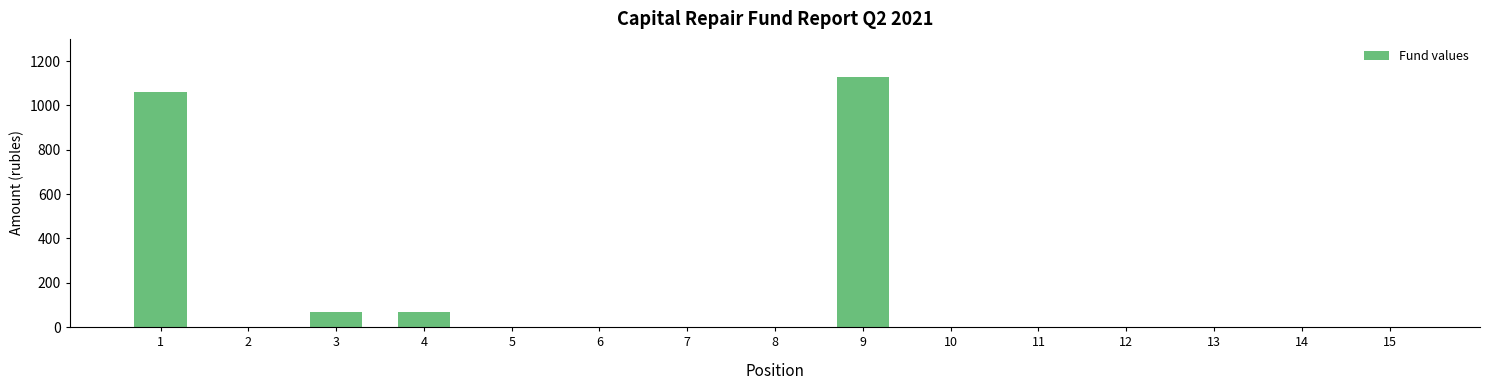

What is the sum of all values?

2325.4